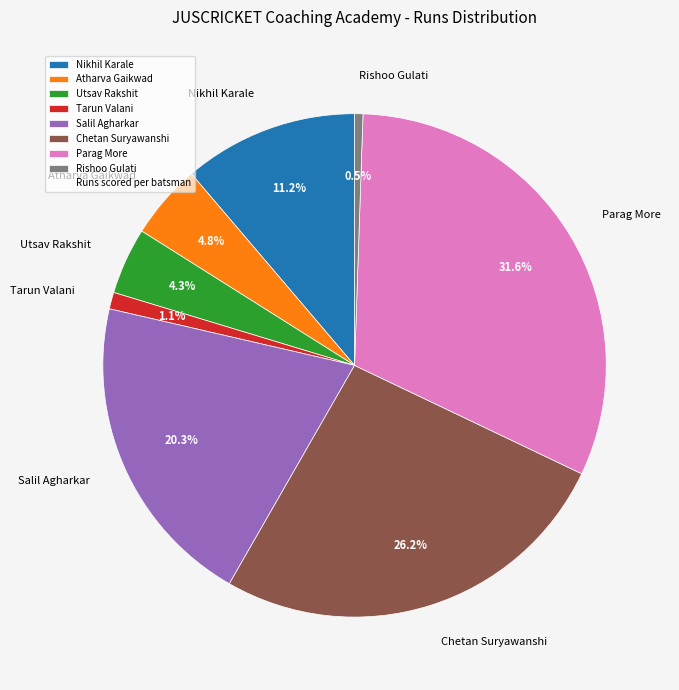

Does any single category account for the majority?

No